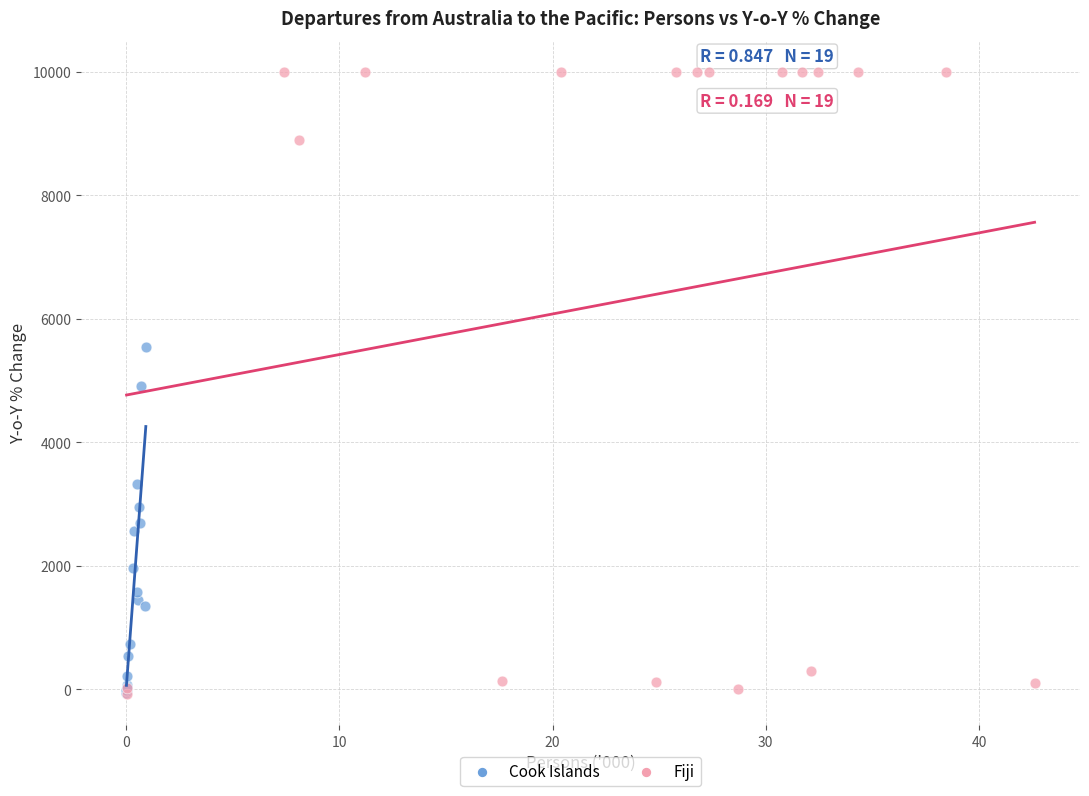

Which series contains the highest Y value?

Fiji